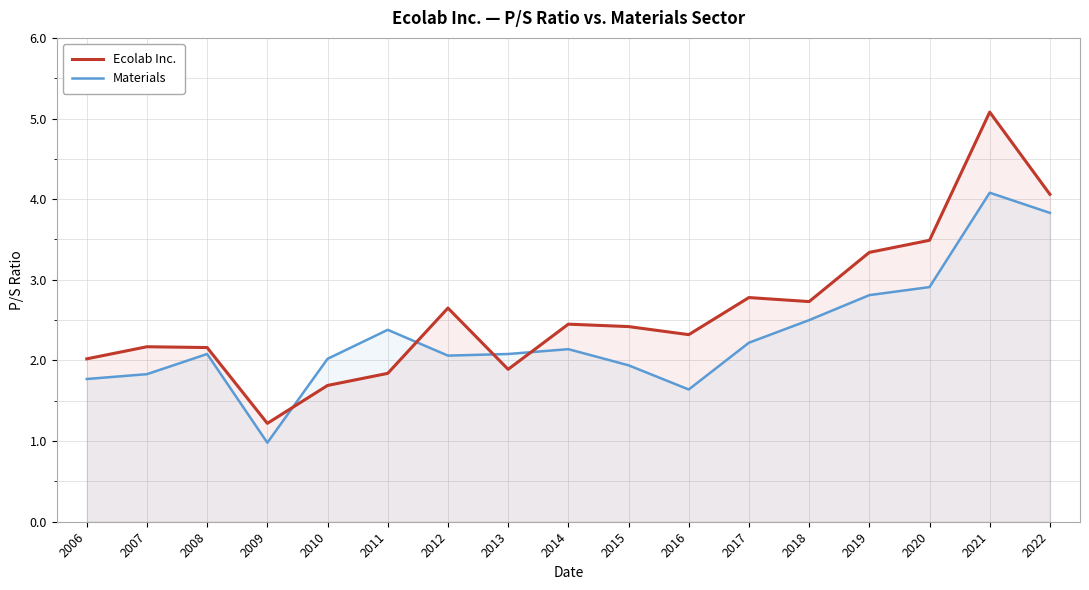

What are all the series names shown in the legend?

Ecolab Inc., Materials